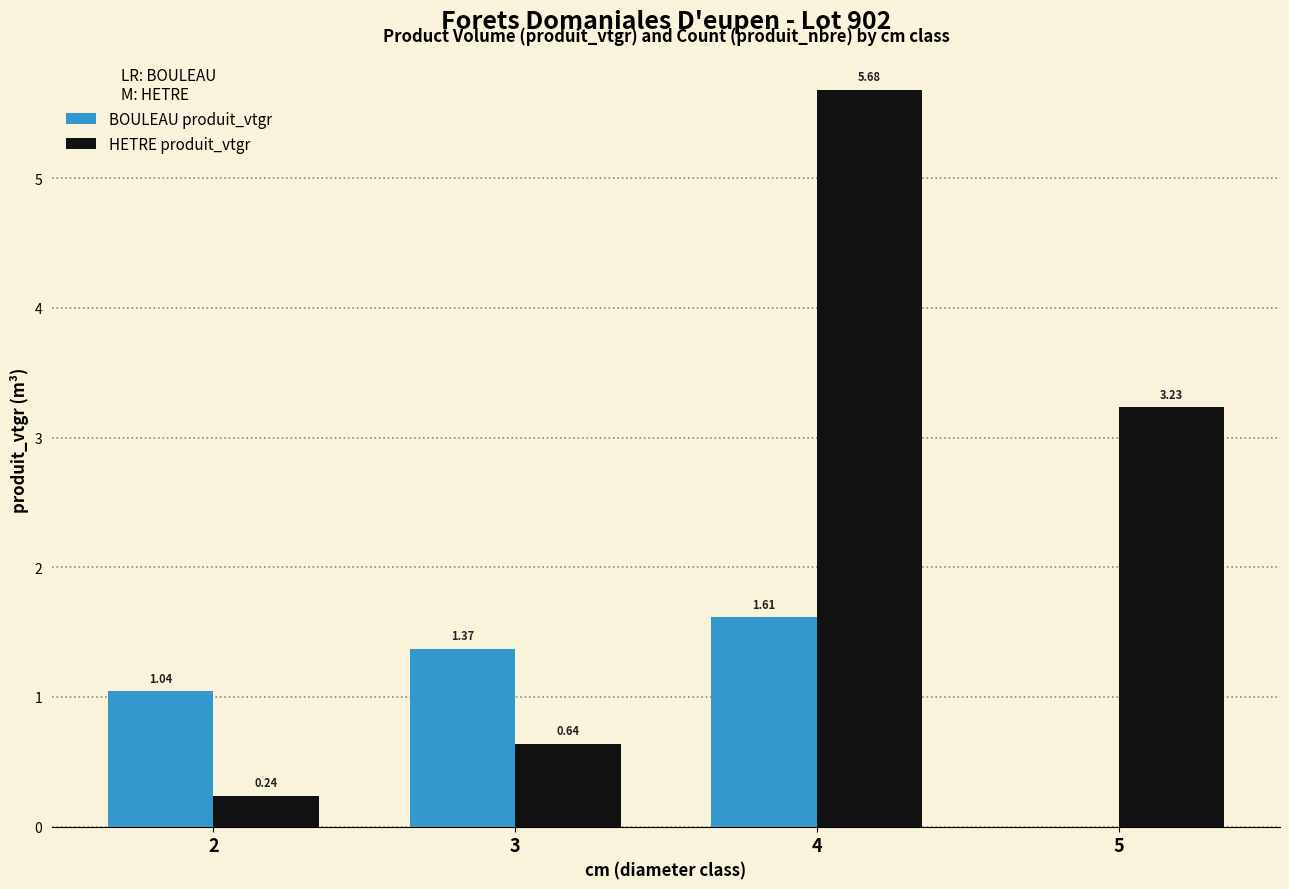

At which label does HETRE produit_vtgr reach its peak?

4